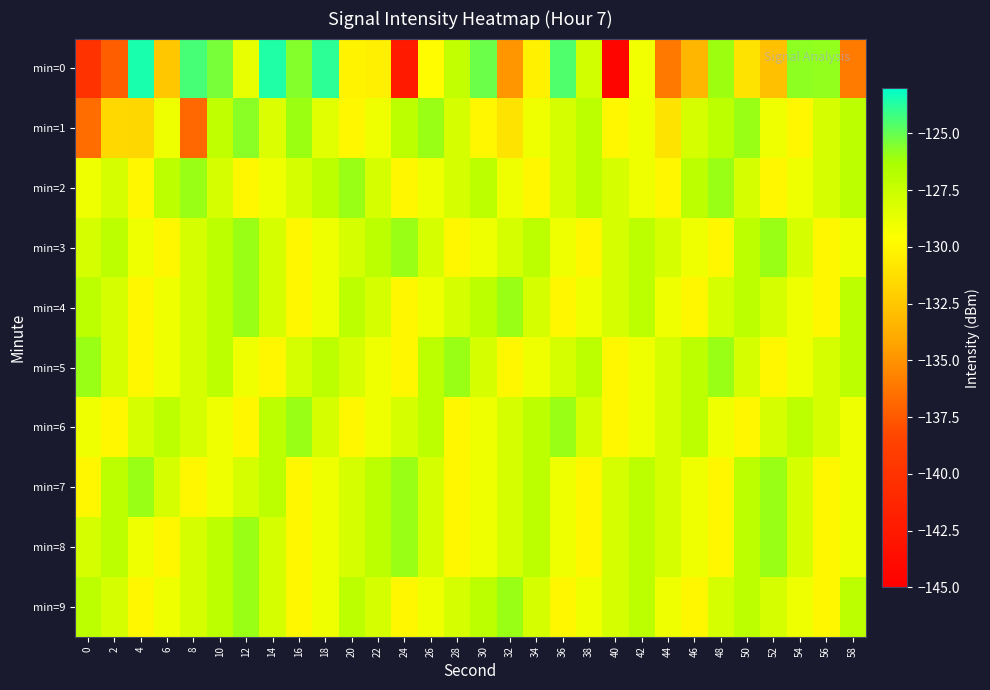

Reading left to right, what are all the values shown in this chart?

min=0: 0=-140.1	2=-137.3	4=-123.5	6=-132.5	8=-124.4	10=-125.4	12=-128.7	14=-123.6	16=-125.6	18=-123.9	20=-130.2	22=-130.4	24=-142.4	26=-129.7	28=-127.3	30=-125.1	32=-134.8	34=-130.3	36=-124.5	38=-127.9	40=-144.4	42=-129.1	44=-136.1	46=-133.4	48=-126.1	50=-131.0	52=-132.9	54=-125.8	56=-125.9	58=-136.0
min=1: 0=-136.6	2=-131.6	4=-131.6	6=-128.9	8=-136.8	10=-127.1	12=-125.7	14=-128.2	16=-126.0	18=-128.5	20=-130.0	22=-129.0	24=-127.0	26=-126.0	28=-128.0	30=-130.0	32=-131.0	34=-129.0	36=-128.0	38=-127.0	40=-130.0	42=-129.0	44=-131.0	46=-128.0	48=-127.0	50=-126.0	52=-129.0	54=-130.0	56=-128.0	58=-127.0
min=2: 0=-129.0	2=-128.0	4=-130.0	6=-127.0	8=-126.0	10=-128.0	12=-130.0	14=-129.0	16=-128.0	18=-127.0	20=-126.0	22=-128.0	24=-130.0	26=-129.0	28=-128.0	30=-127.0	32=-129.0	34=-130.0	36=-128.0	38=-127.0	40=-128.0	42=-129.0	44=-130.0	46=-127.0	48=-126.0	50=-128.0	52=-130.0	54=-129.0	56=-128.0	58=-127.0
min=3: 0=-128.0	2=-127.0	4=-129.0	6=-130.0	8=-128.0	10=-127.0	12=-126.0	14=-128.0	16=-130.0	18=-129.0	20=-128.0	22=-127.0	24=-126.0	26=-128.0	28=-130.0	30=-129.0	32=-128.0	34=-127.0	36=-129.0	38=-130.0	40=-128.0	42=-127.0	44=-128.0	46=-129.0	48=-130.0	50=-127.0	52=-126.0	54=-128.0	56=-130.0	58=-129.0
min=4: 0=-127.0	2=-128.0	4=-130.0	6=-129.0	8=-128.0	10=-127.0	12=-126.0	14=-128.0	16=-130.0	18=-129.0	20=-127.0	22=-128.0	24=-130.0	26=-129.0	28=-128.0	30=-127.0	32=-126.0	34=-128.0	36=-130.0	38=-129.0	40=-128.0	42=-127.0	44=-129.0	46=-130.0	48=-128.0	50=-127.0	52=-128.0	54=-129.0	56=-130.0	58=-127.0
min=5: 0=-126.0	2=-128.0	4=-130.0	6=-129.0	8=-128.0	10=-127.0	12=-129.0	14=-130.0	16=-128.0	18=-127.0	20=-128.0	22=-129.0	24=-130.0	26=-127.0	28=-126.0	30=-128.0	32=-130.0	34=-129.0	36=-128.0	38=-127.0	40=-130.0	42=-129.0	44=-128.0	46=-127.0	48=-126.0	50=-128.0	52=-130.0	54=-129.0	56=-128.0	58=-127.0
min=6: 0=-129.0	2=-130.0	4=-128.0	6=-127.0	8=-128.0	10=-129.0	12=-130.0	14=-127.0	16=-126.0	18=-128.0	20=-130.0	22=-129.0	24=-128.0	26=-127.0	28=-130.0	30=-129.0	32=-128.0	34=-127.0	36=-126.0	38=-128.0	40=-130.0	42=-129.0	44=-128.0	46=-127.0	48=-129.0	50=-130.0	52=-128.0	54=-127.0	56=-128.0	58=-129.0
min=7: 0=-130.0	2=-127.0	4=-126.0	6=-128.0	8=-130.0	10=-129.0	12=-128.0	14=-127.0	16=-130.0	18=-129.0	20=-128.0	22=-127.0	24=-126.0	26=-128.0	28=-130.0	30=-129.0	32=-128.0	34=-127.0	36=-129.0	38=-130.0	40=-128.0	42=-127.0	44=-128.0	46=-129.0	48=-130.0	50=-127.0	52=-126.0	54=-128.0	56=-130.0	58=-129.0
min=8: 0=-128.0	2=-127.0	4=-129.0	6=-130.0	8=-128.0	10=-127.0	12=-126.0	14=-128.0	16=-130.0	18=-129.0	20=-128.0	22=-127.0	24=-126.0	26=-128.0	28=-130.0	30=-129.0	32=-128.0	34=-127.0	36=-129.0	38=-130.0	40=-128.0	42=-127.0	44=-128.0	46=-129.0	48=-130.0	50=-127.0	52=-126.0	54=-128.0	56=-130.0	58=-129.0
min=9: 0=-127.0	2=-128.0	4=-130.0	6=-129.0	8=-128.0	10=-127.0	12=-126.0	14=-128.0	16=-130.0	18=-129.0	20=-127.0	22=-128.0	24=-130.0	26=-129.0	28=-128.0	30=-127.0	32=-126.0	34=-128.0	36=-130.0	38=-129.0	40=-128.0	42=-127.0	44=-129.0	46=-130.0	48=-128.0	50=-127.0	52=-128.0	54=-129.0	56=-130.0	58=-127.0